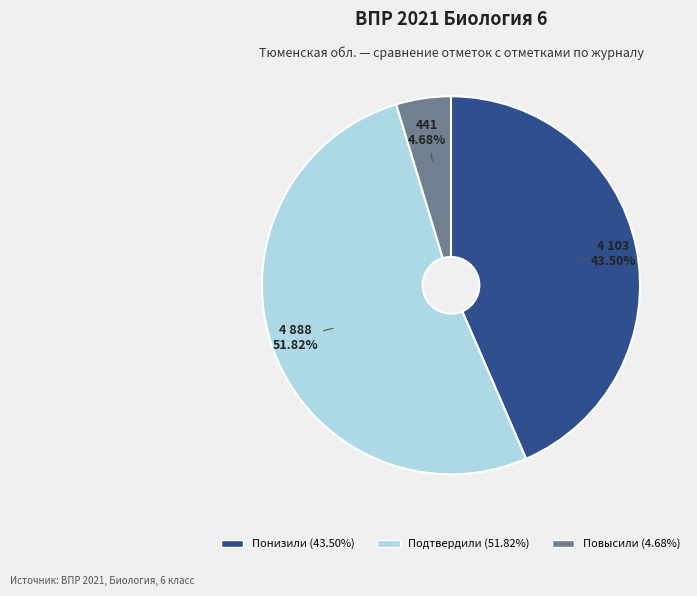

What is the smallest slice in the pie chart?

Повысили